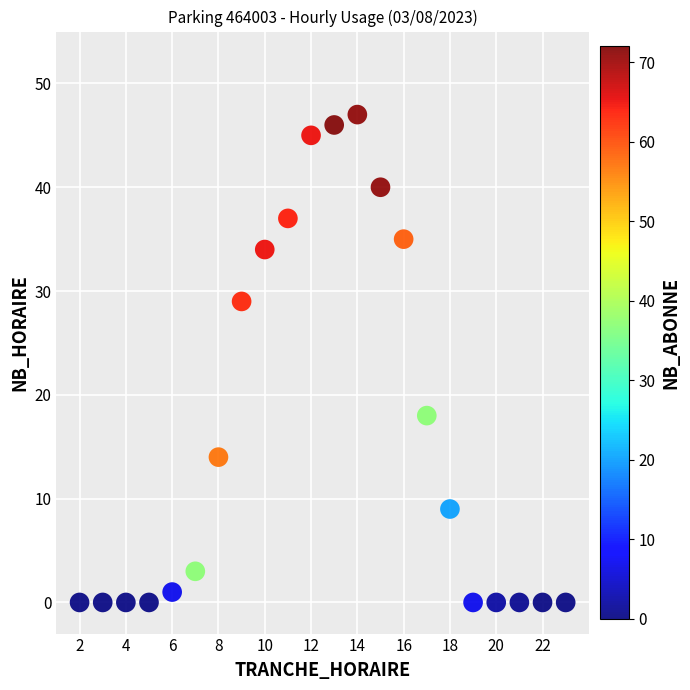

What Y value in the scatter plot is closest to 23?

18